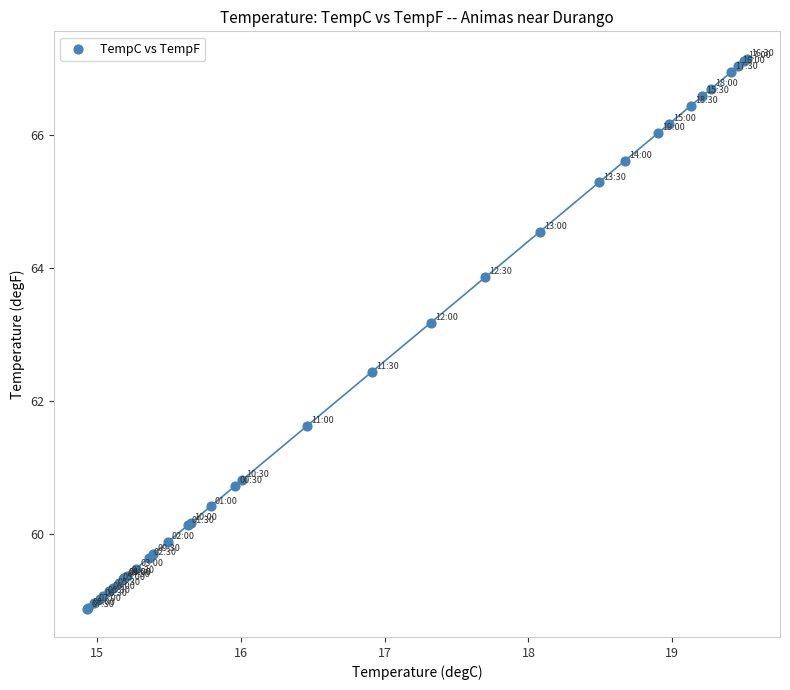

What Y value in the scatter plot is closest to 63?

63.2